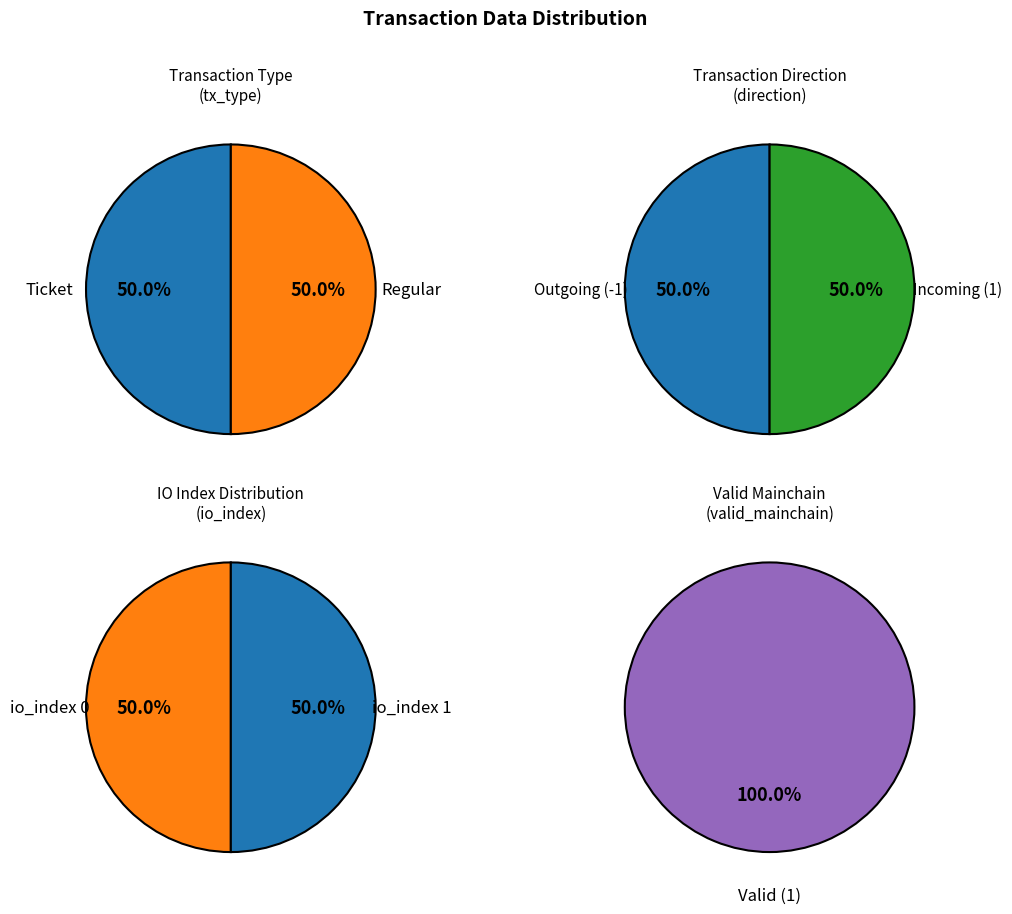

What is the smallest slice in the pie chart?

io_index 0